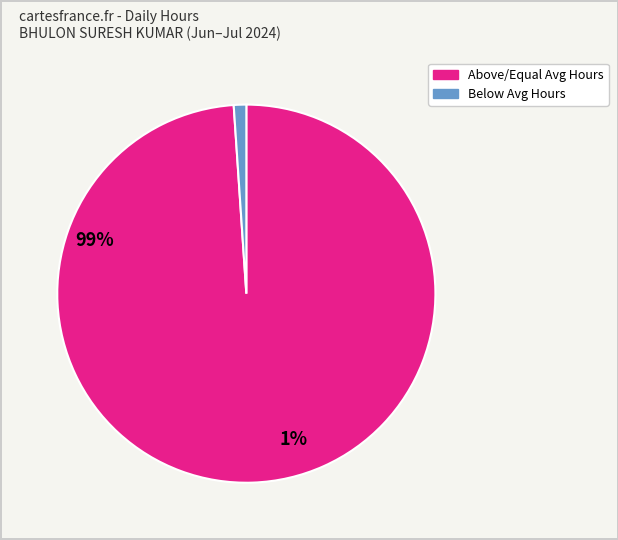

How many segments does this pie chart have?

2